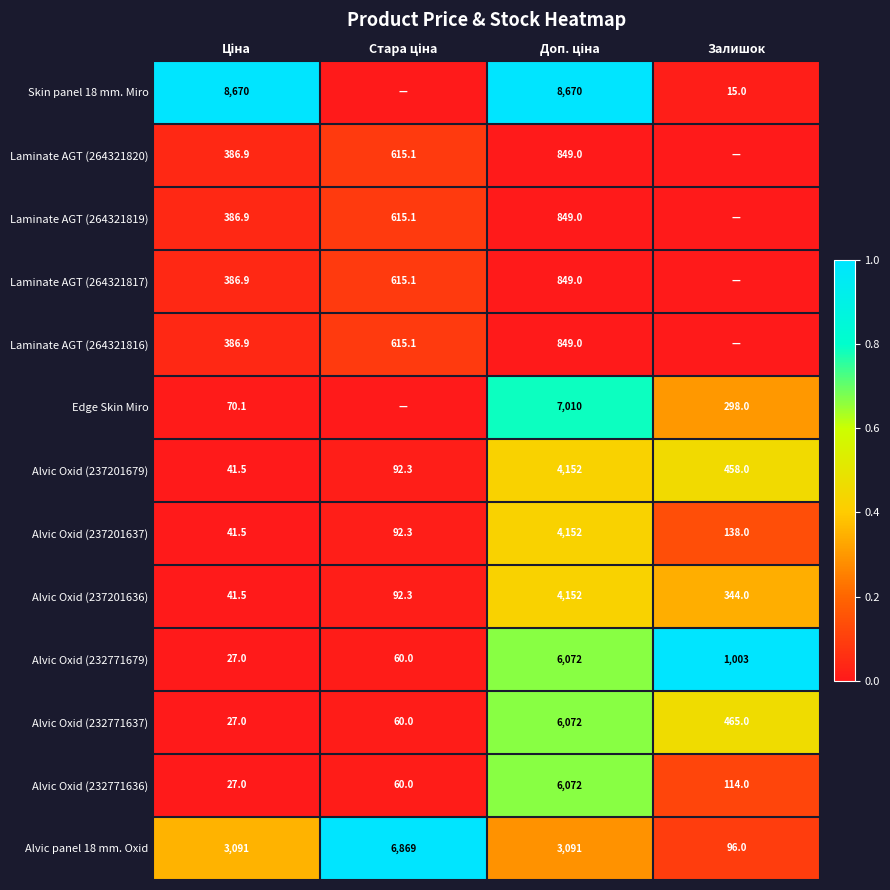

What is the average value of the Alvic Oxid (237201636) series?

1157.5